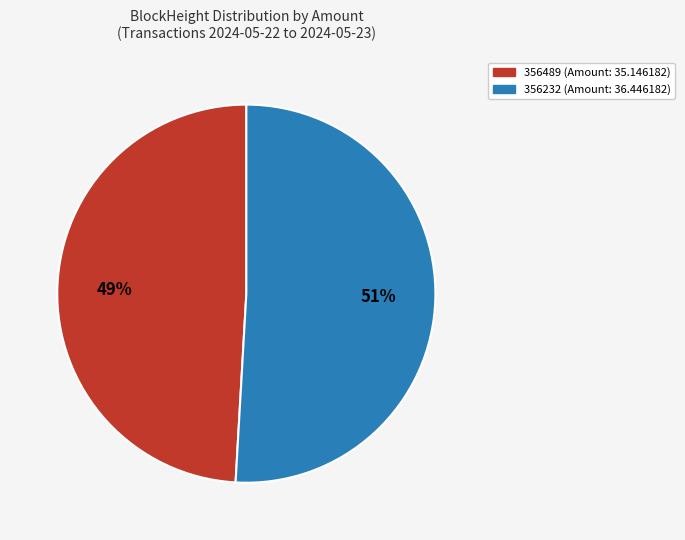

Combined, do 356489 (Amount: 35.146182) and 356232 (Amount: 36.446182) account for over 50%?

Yes